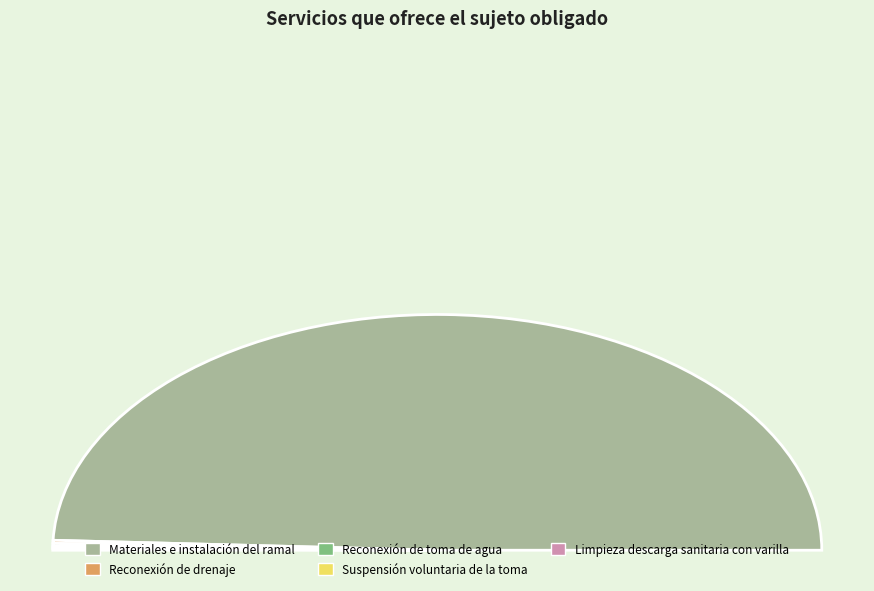

Combined, do Reconexión de toma de agua and Supervisión de obra account for over 50%?

No